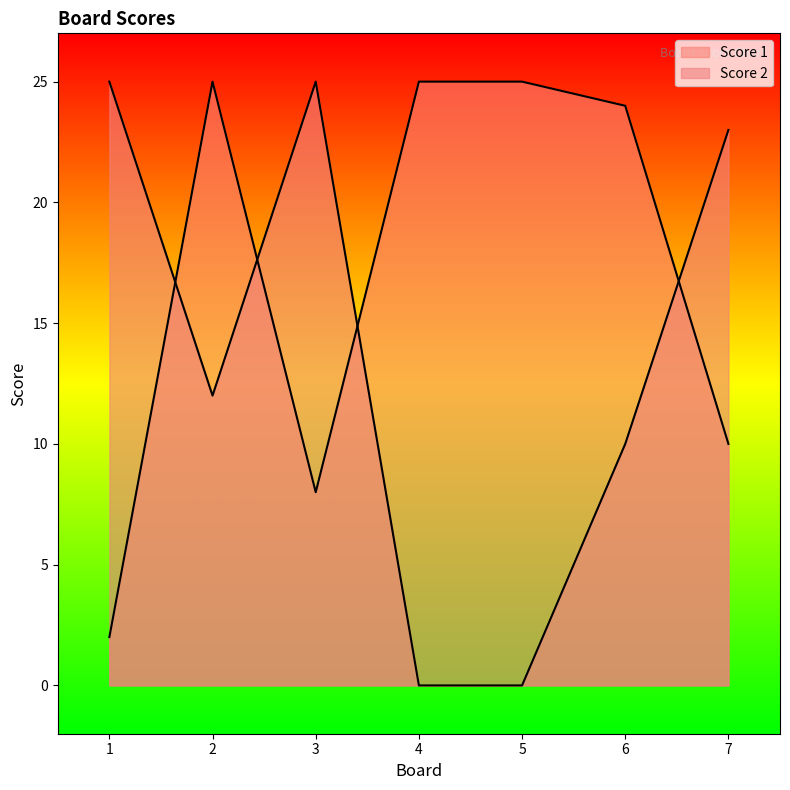

What is the maximum value shown in the chart?

25